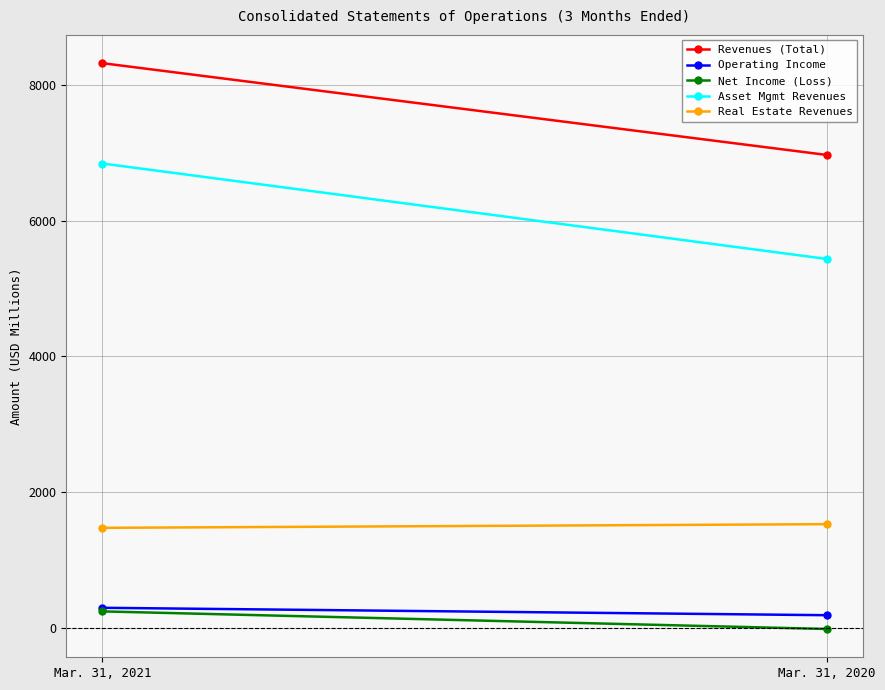

Reading left to right, transcribe all the data shown in this chart.

Revenues (Total): 8317	6966
Operating Income: 300	191
Net Income (Loss): 247	-12
Asset Mgmt Revenues: 6840	5435
Real Estate Revenues: 1477	1531